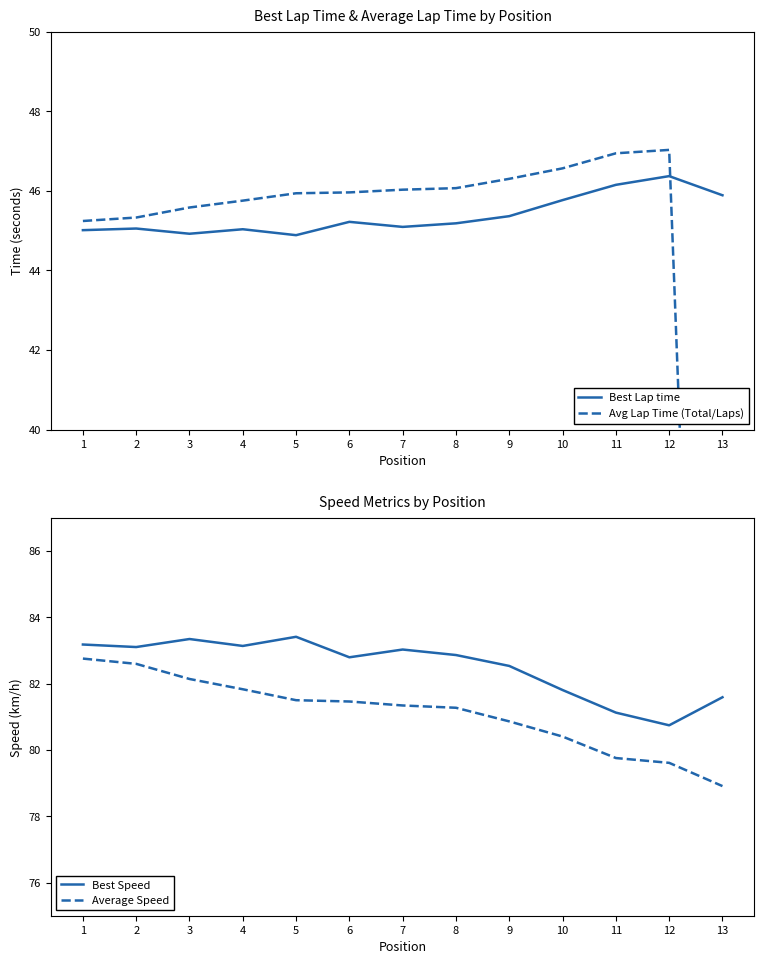

What is the value of the Average Speed point at the 6th from the left?

81.5